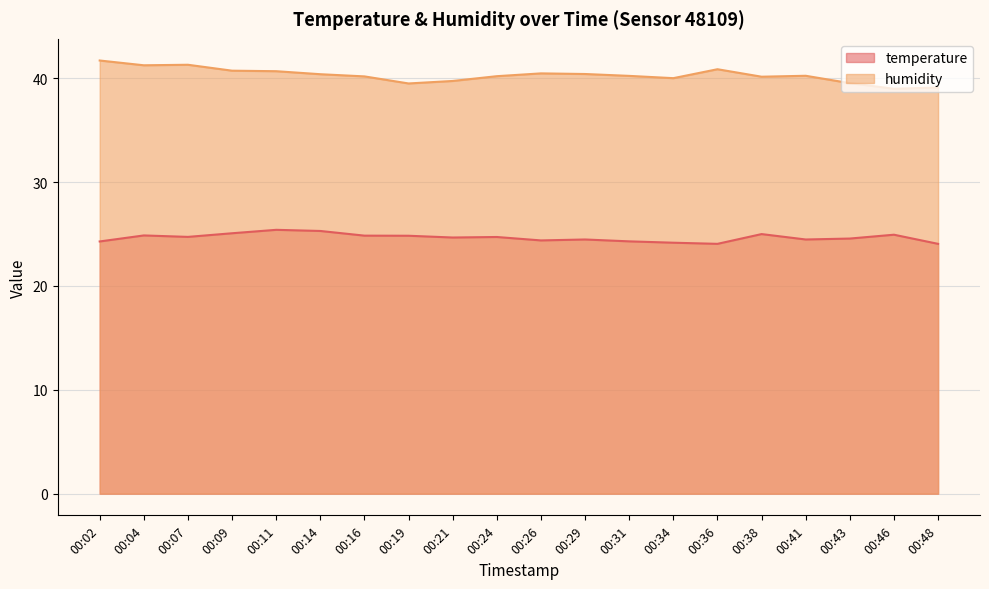

What is the total value across all series at 00:46?

63.9